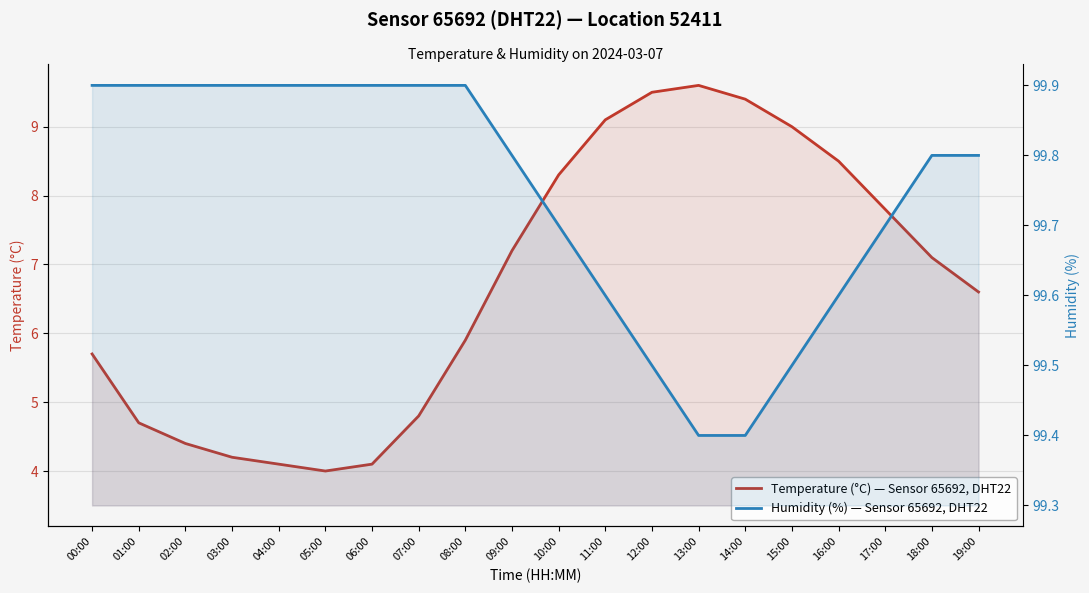

What is the average value of the Temperature — Sensor 65692, DHT22, Location 52411 series?

6.7